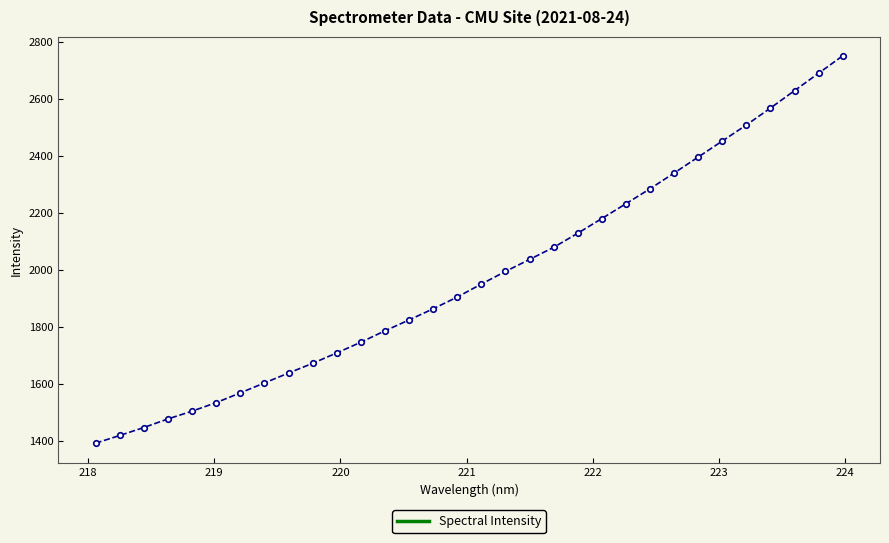

True or false: the data has more than 2 interior local peaks.

False